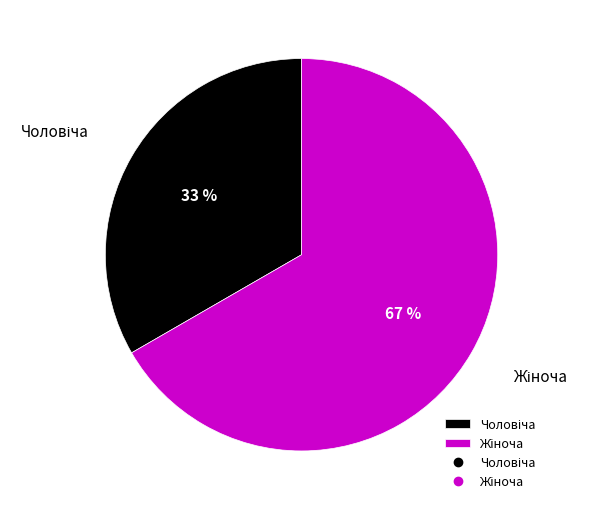

Does any single category account for the majority?

Yes